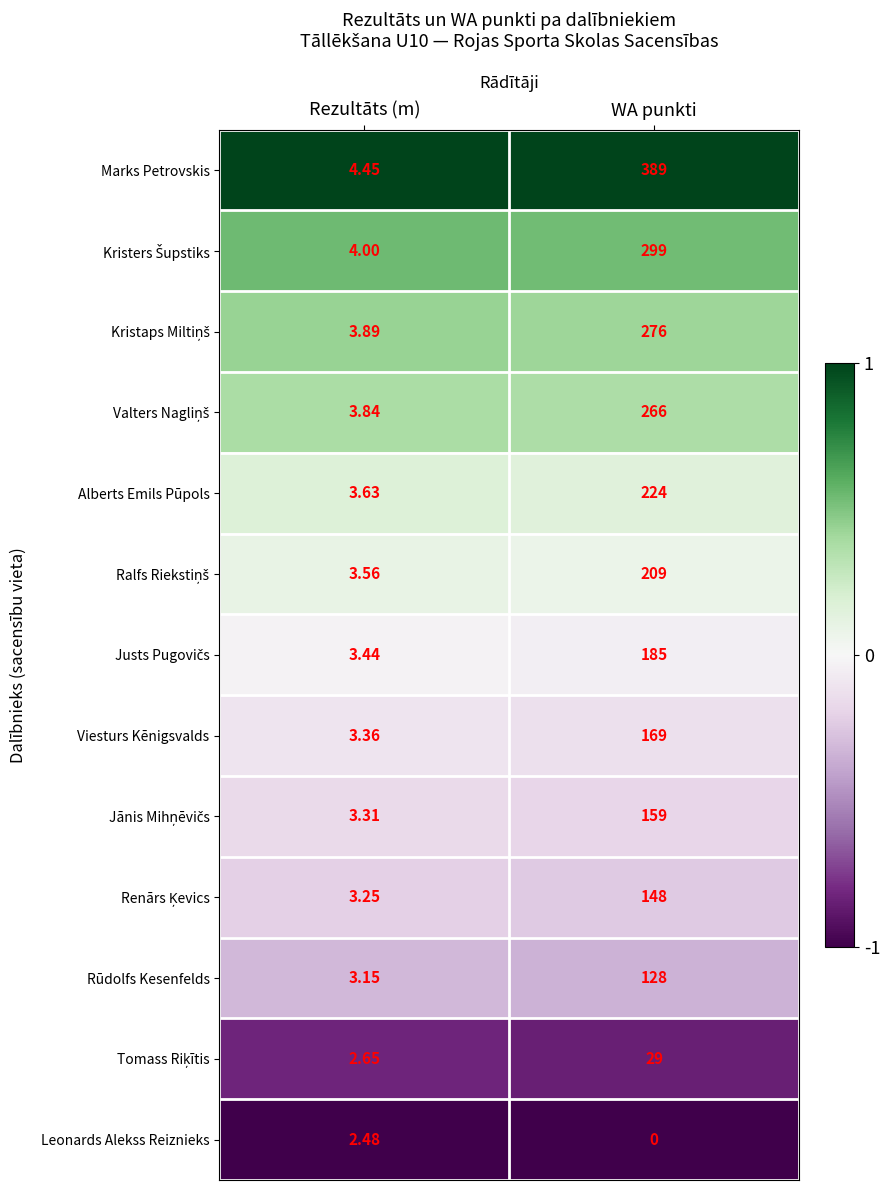

Which series has the largest total across all categories?

Marks Petrovskis